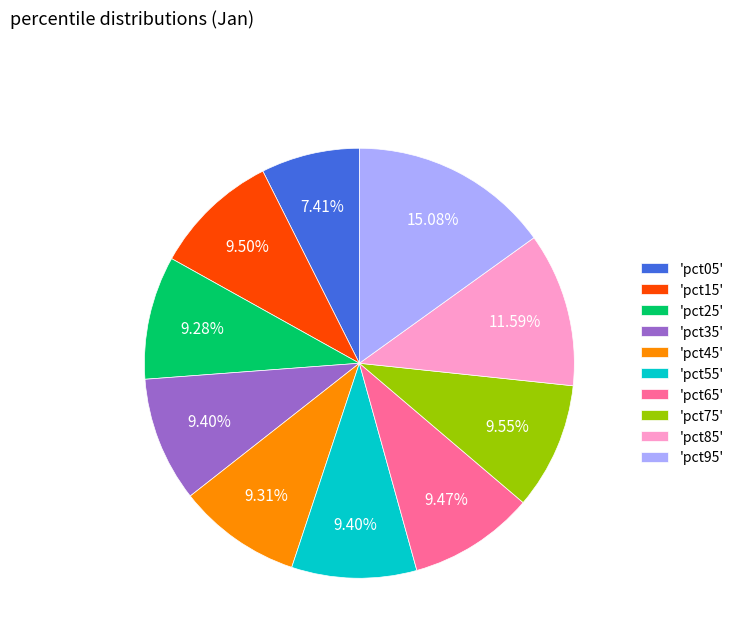

Between 'pct15' and 'pct05', which is larger?

'pct15'